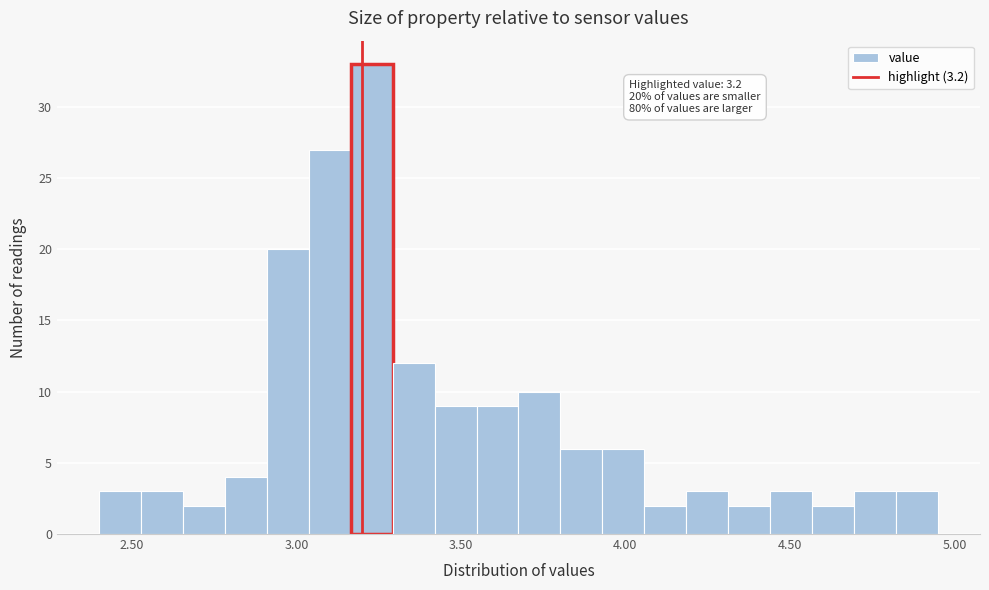

Around what value on the x-axis is the tallest bar? Give the approximate position of its centre, as read against the axis.

3.25